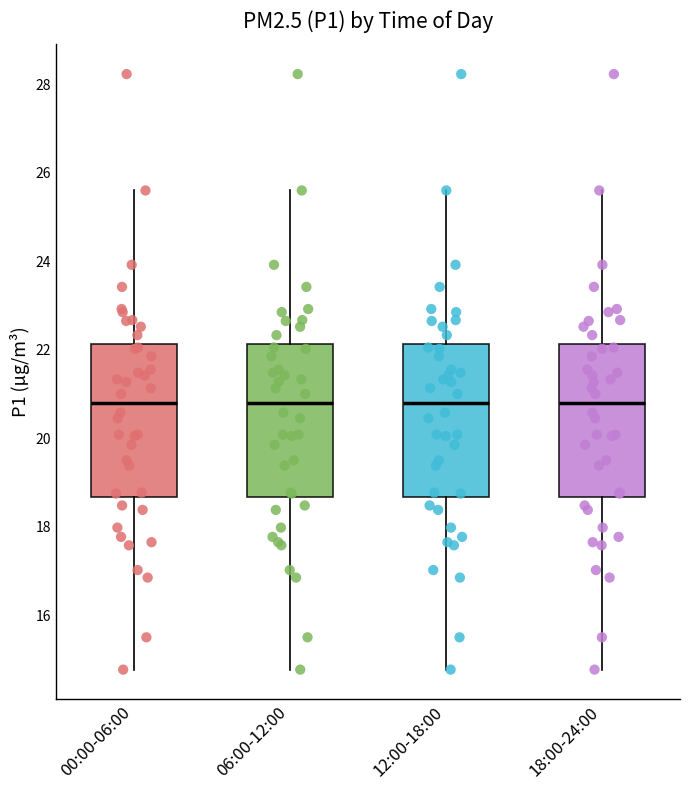

Reading left to right, transcribe this box plot: for each box, give where its median line is, the range the box spans, and where its two whiskers end, as read against the y-axis. The values are not printed on the chart, so give them approximately, as read against the axis.

00:00-06:00: median 20.8, box 18.6 to 22.2, whiskers 14.8 to 25.6
06:00-12:00: median 20.8, box 18.6 to 22.2, whiskers 14.8 to 25.6
12:00-18:00: median 20.8, box 18.6 to 22.2, whiskers 14.8 to 25.6
18:00-24:00: median 20.8, box 18.6 to 22.2, whiskers 14.8 to 25.6